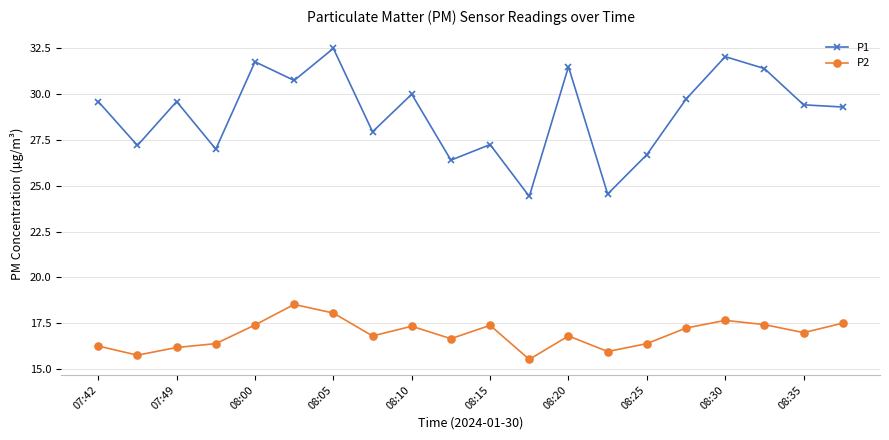

What is the average value of the P2 series?

16.9